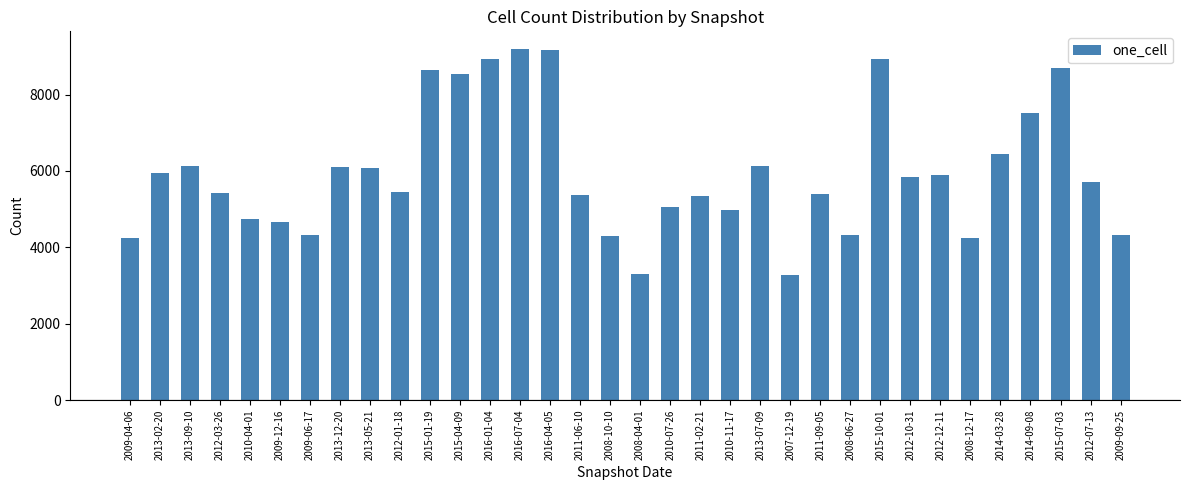

What is the difference between the values at 2012-10-31 and 2014-03-28?

598